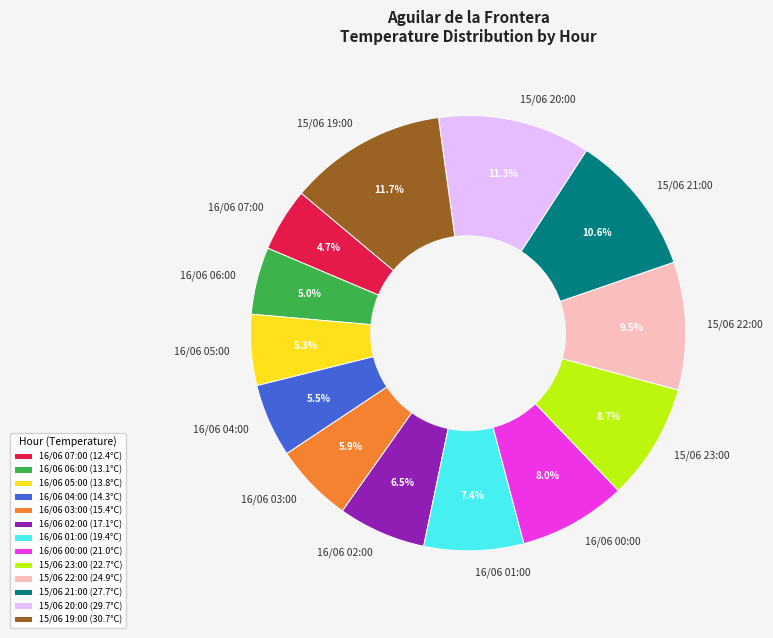

Is 15/06 21:00 the majority of the pie?

No